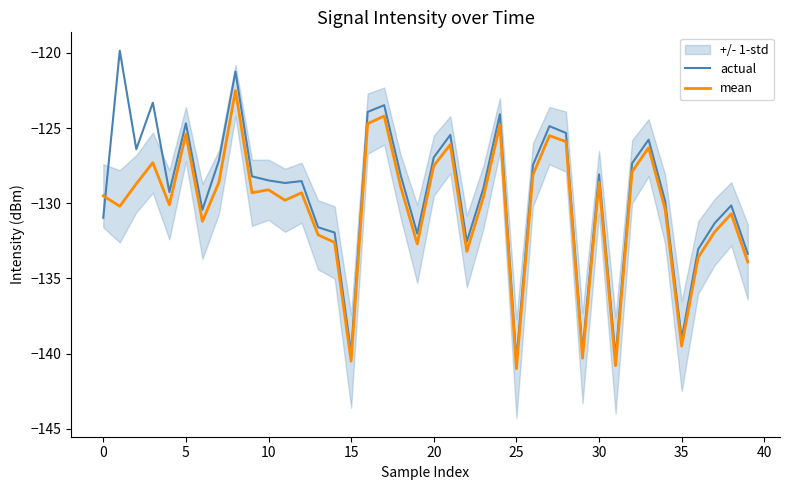

Does the chart have visible grid lines?

No